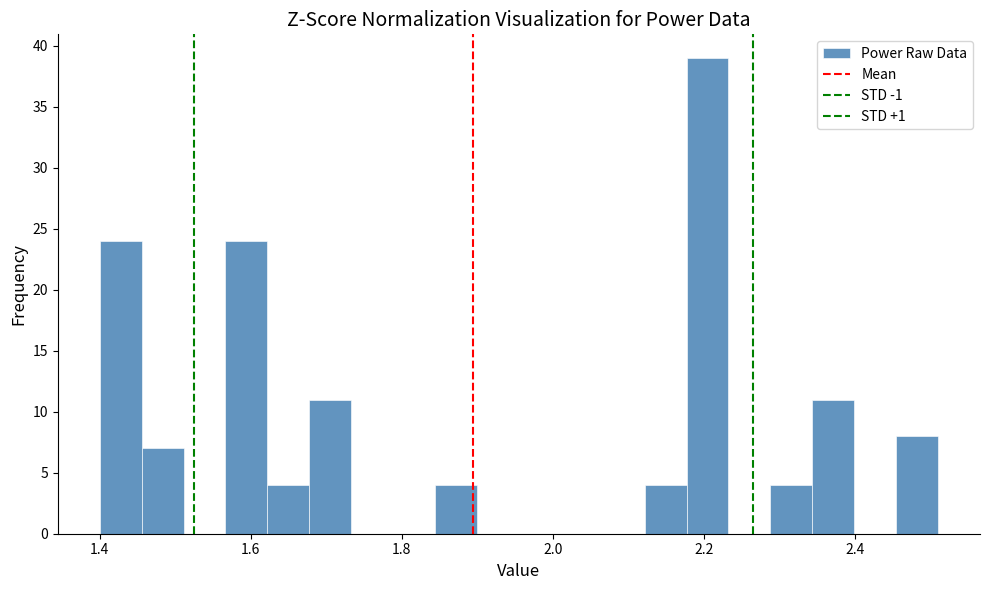

Read against the x-axis, roughly where is the centre of the tallest bar?

2.20